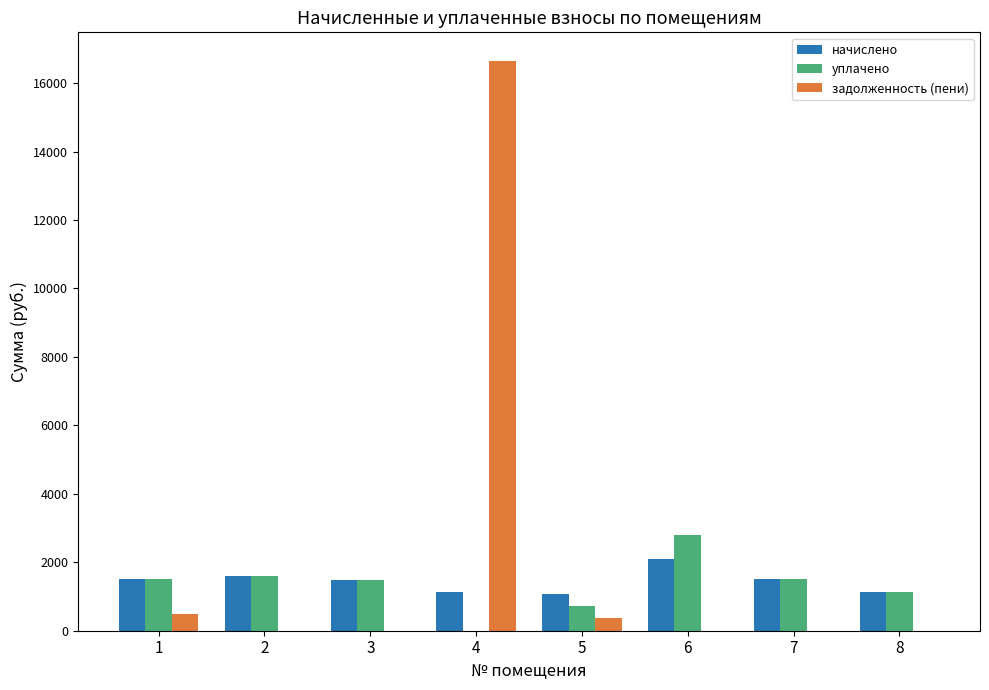

Is the value of уплачено at 1 greater than the value of начислено at 4?

Yes